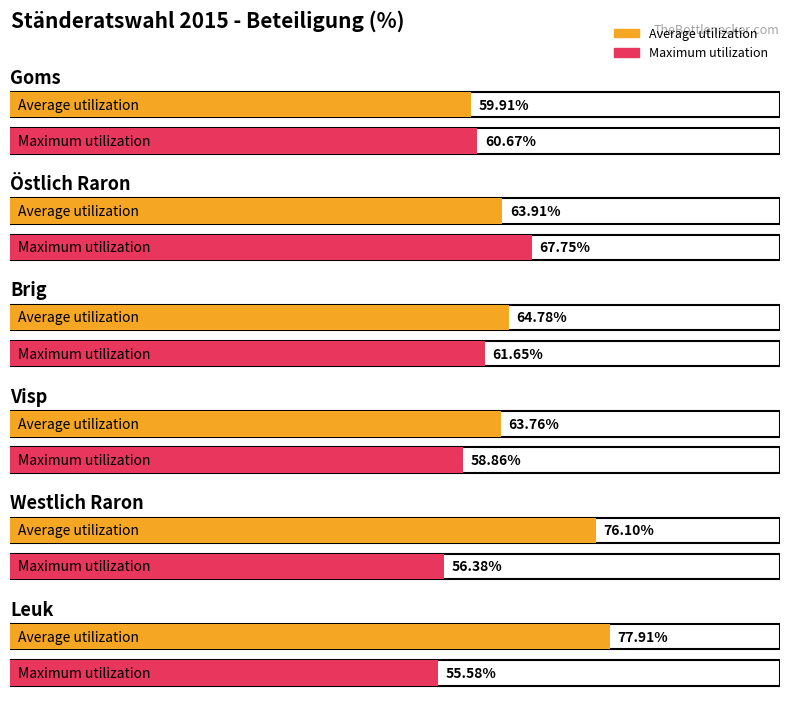

What position from the right is Westlich Raron?

2